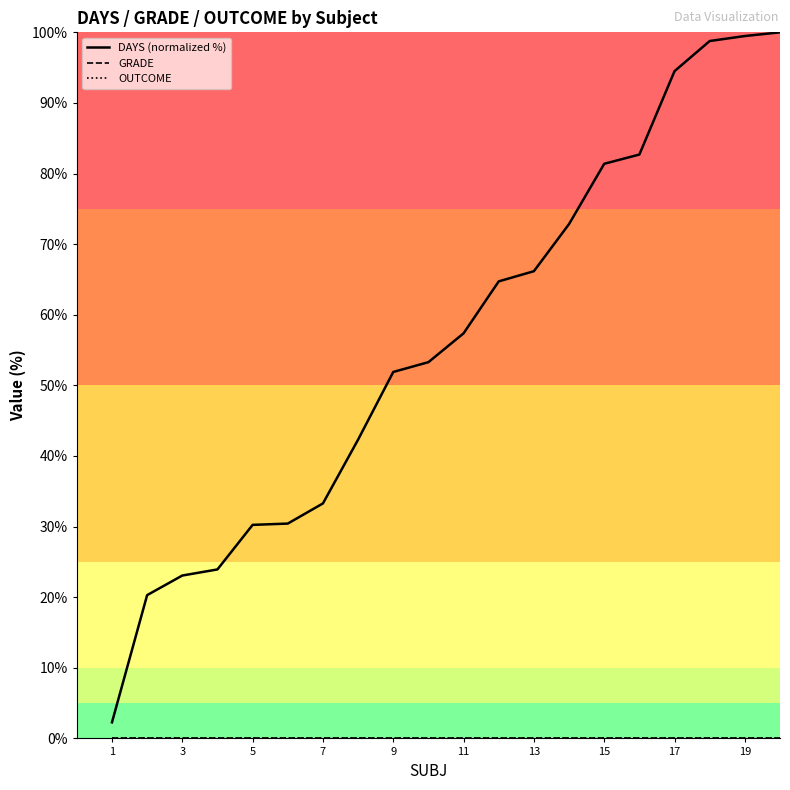

At how many categories does at least one series exceed 43?

12